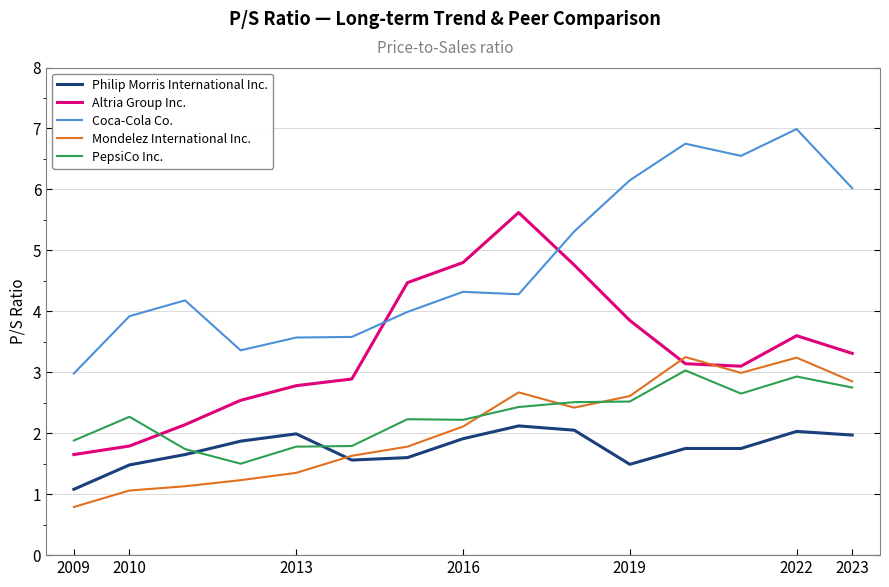

True or false: Philip Morris International Inc. and Altria Group Inc. cross at least once.

False